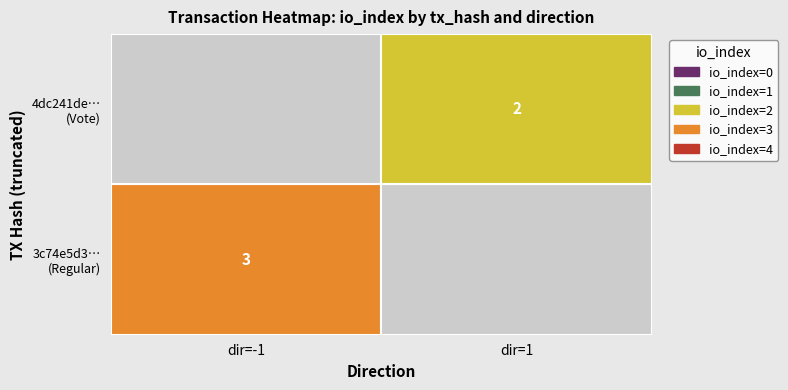

True or false: value has a value of 115.0 at value.

False